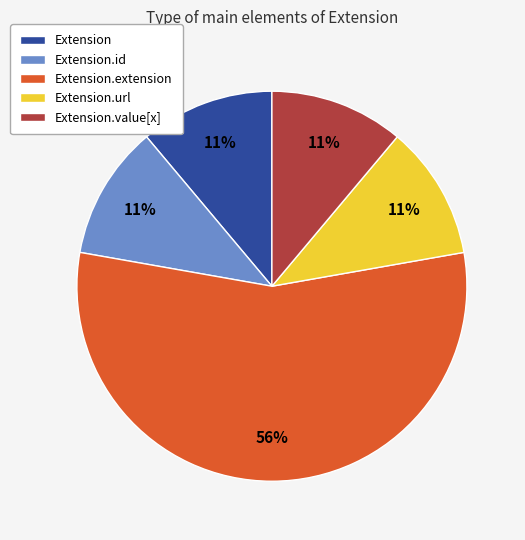

True or false: Extension accounts for 11% of the total.

True